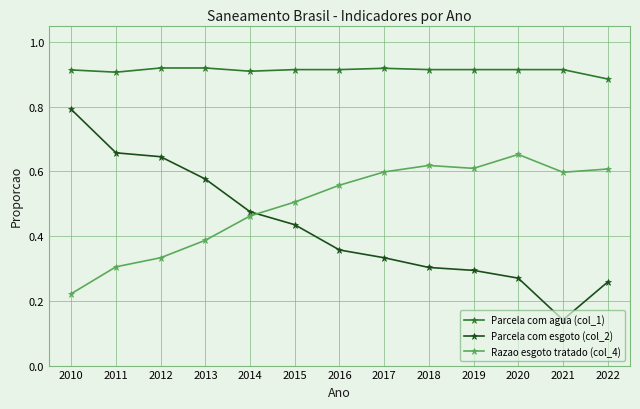

Which series has the largest range (max minus min)?

Parcela com esgoto (col_2)